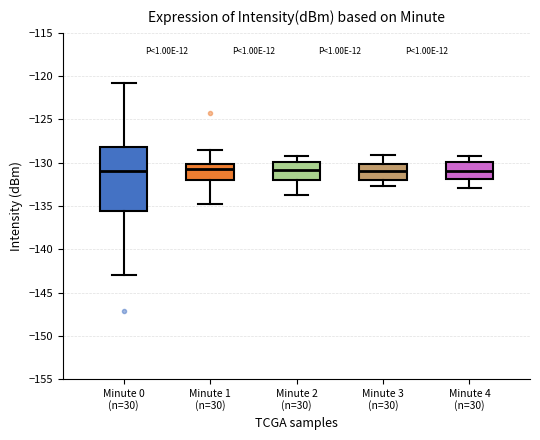

Where does the lower whisker of the box for Minute 1 (n=30) end on the y-axis? The values are not printed on the chart, so give them approximately, as read against the axis.

-134.5